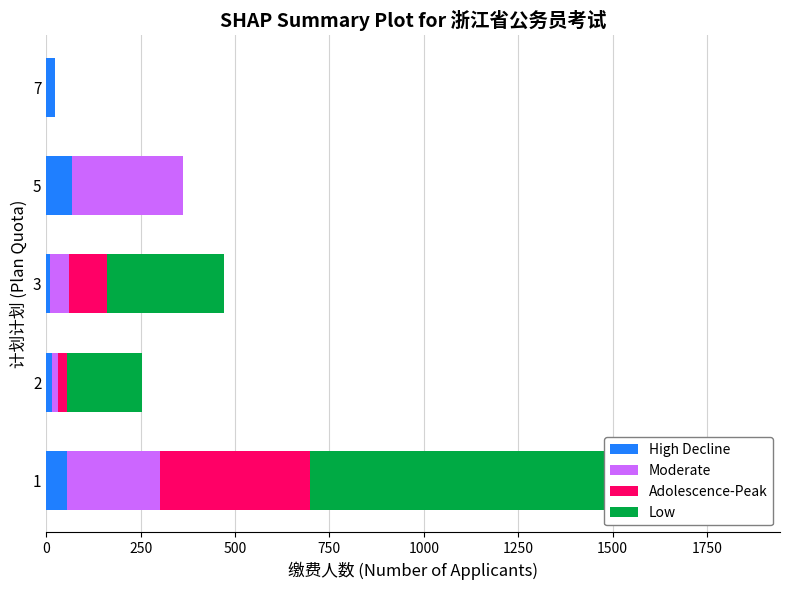

Are the bars horizontal?

Yes